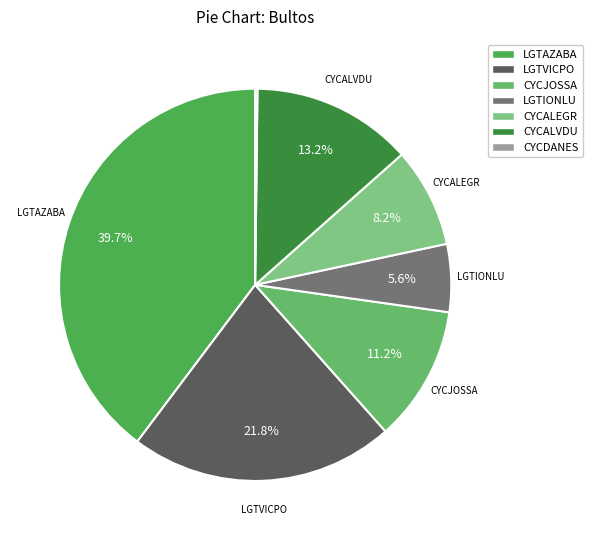

Rank the categories by value from highest to lowest.

LGTAZABA, LGTVICPO, CYCALVDU, CYCJOSSA, CYCALEGR, LGTIONLU, CYCDANES